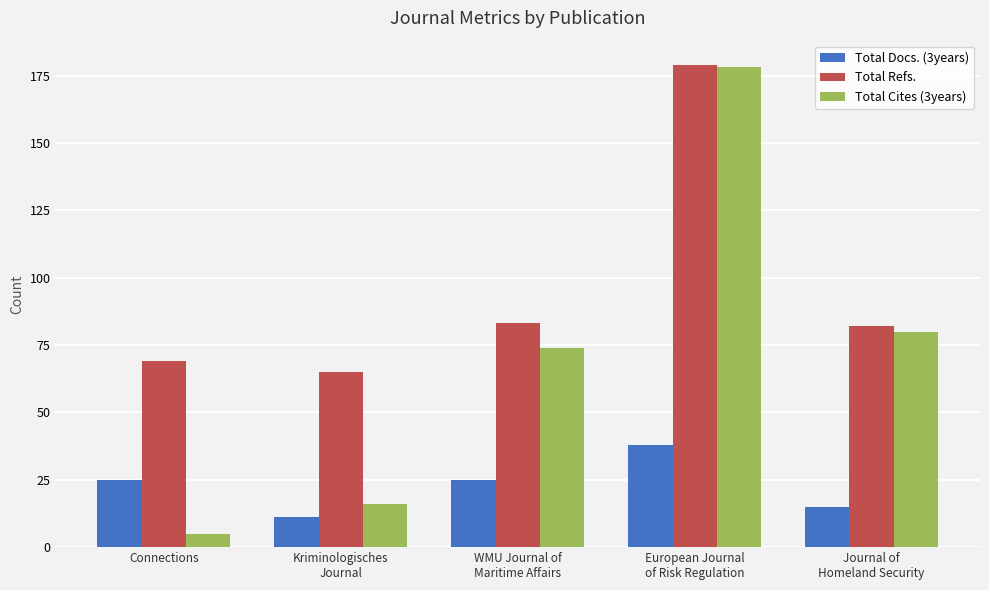

Count the Total Docs. (3years) values in the range 15 to 25.

3